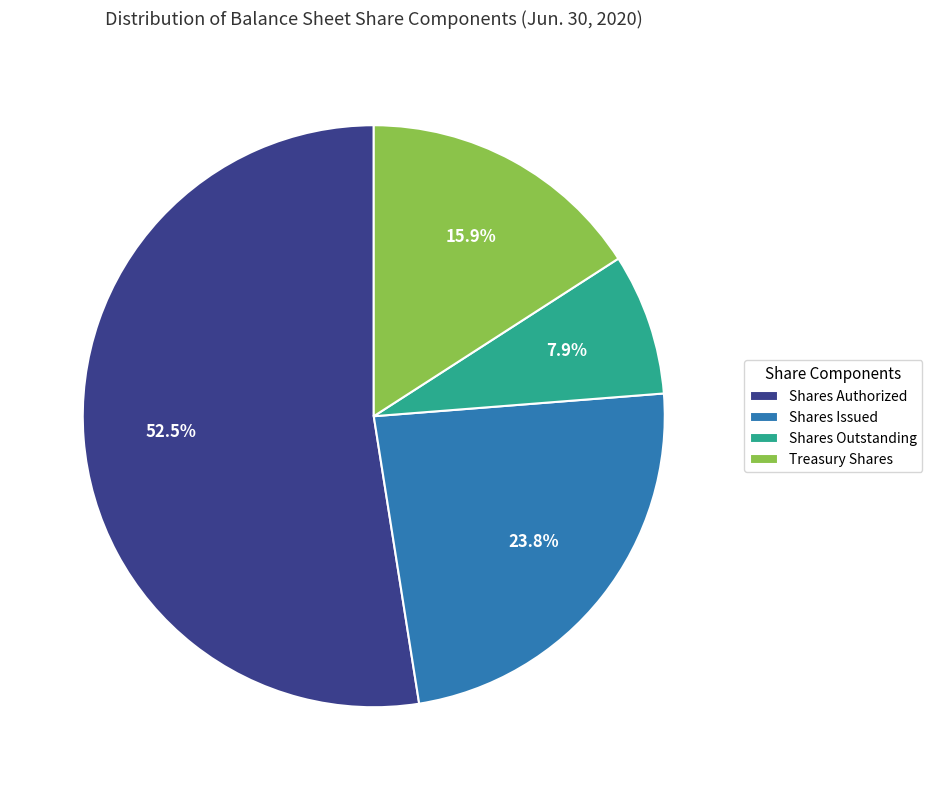

Which slice represents more than half of the pie?

Shares Authorized